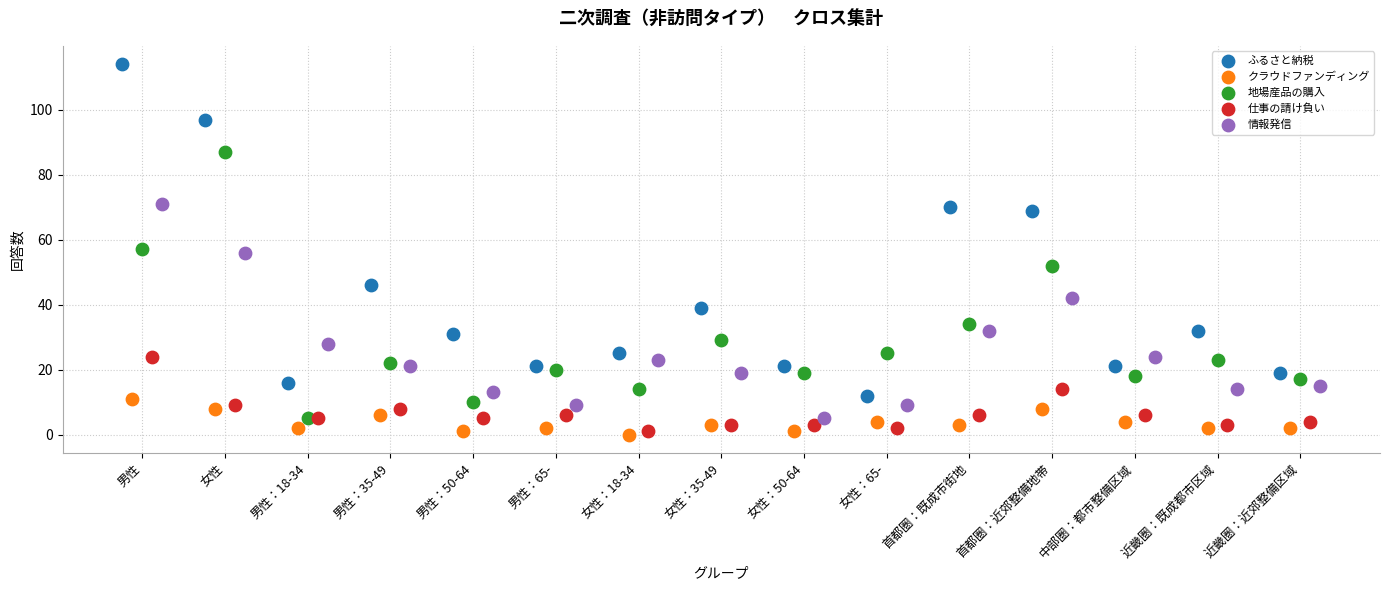

Which series has the largest Y range (max minus min)?

ふるさと納税